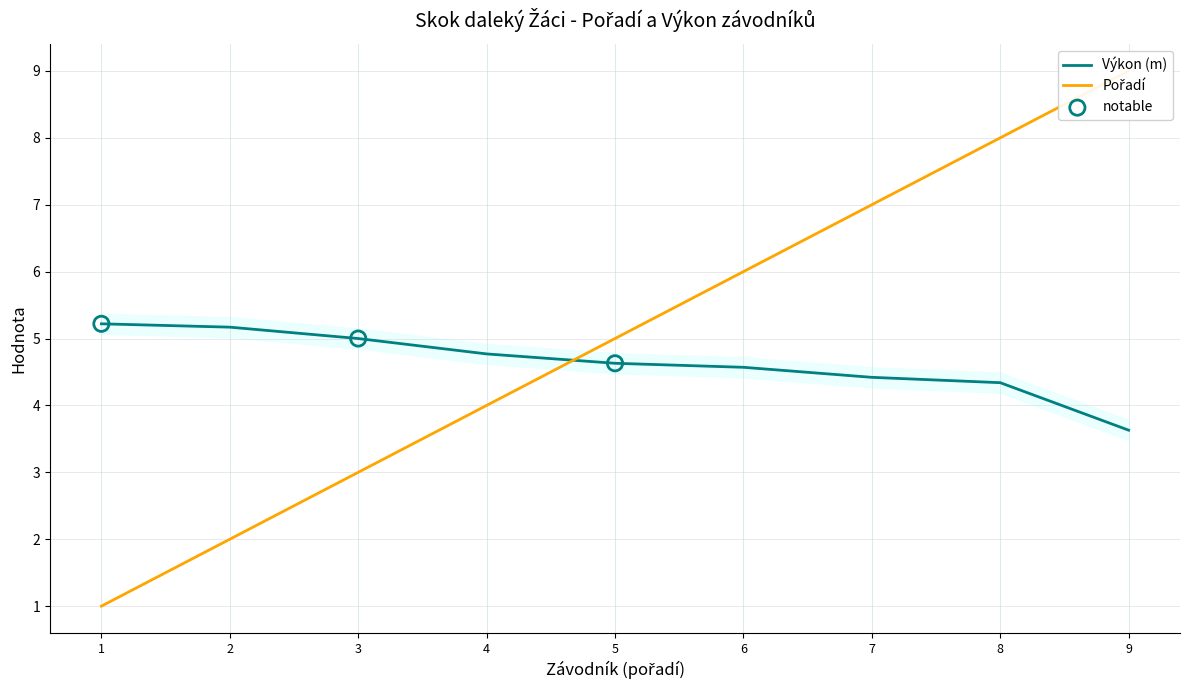

Which series contains the highest Y value?

Pořadí